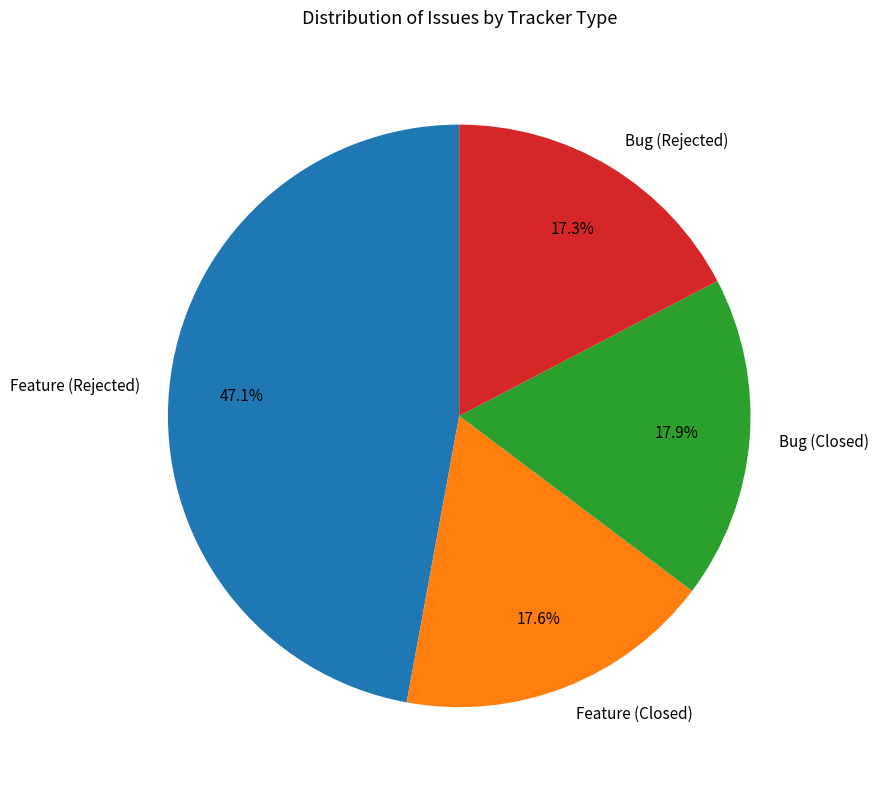

Is Bug (Rejected) the majority of the pie?

No